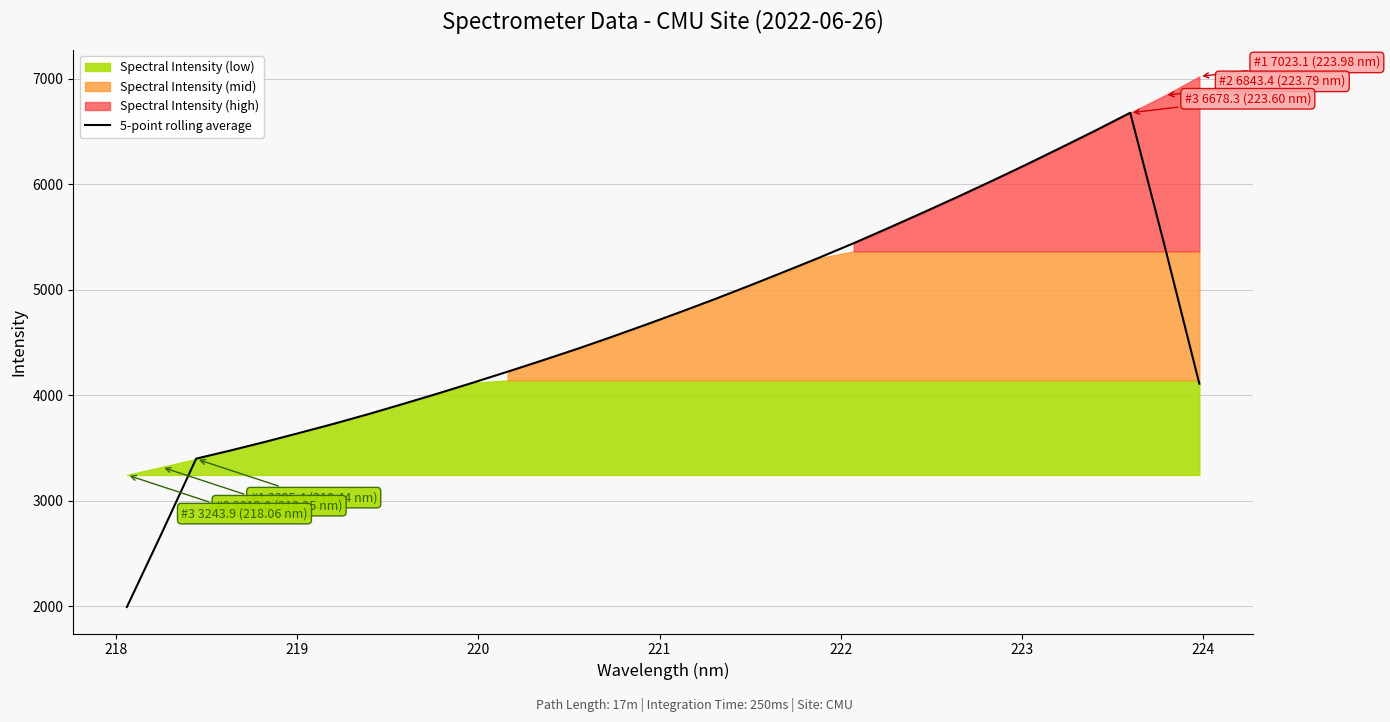

What is the maximum value for 5-point rolling average?

6678.8